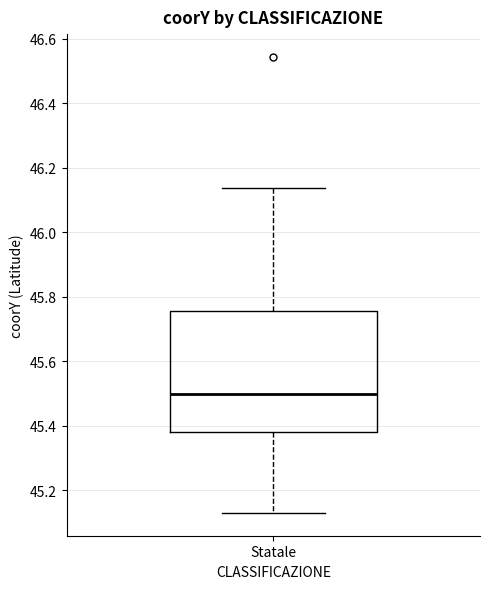

Transcribe this box plot: give where the median line is, the range the box spans, and where the two whiskers end, as read against the y-axis. The values are not printed on the chart, so give them approximately, as read against the axis.

median 45.50, box 45.38 to 45.76, whiskers 45.12 to 46.14